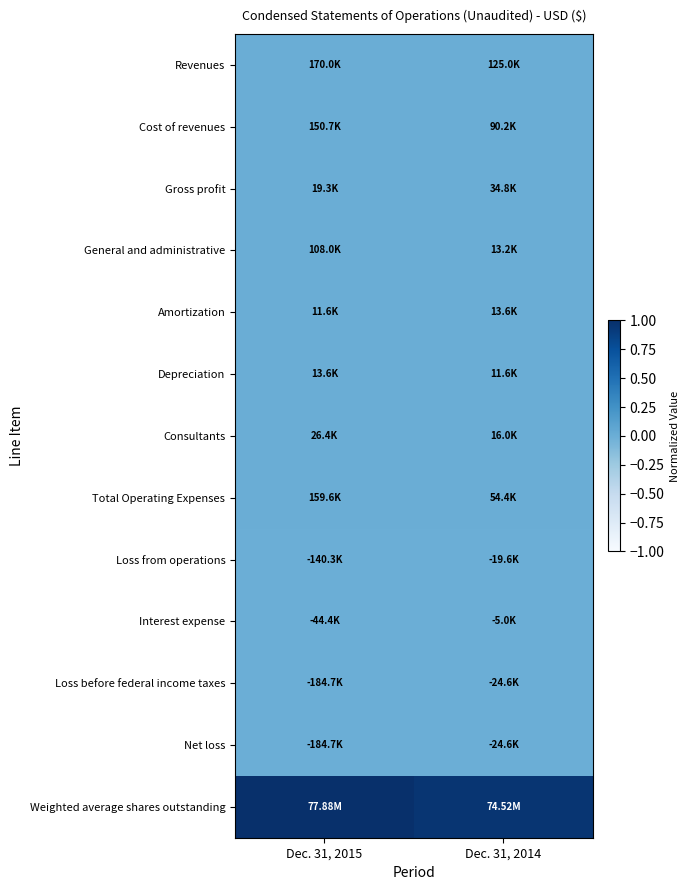

Which category has the lowest value across all series?

Dec. 31, 2015